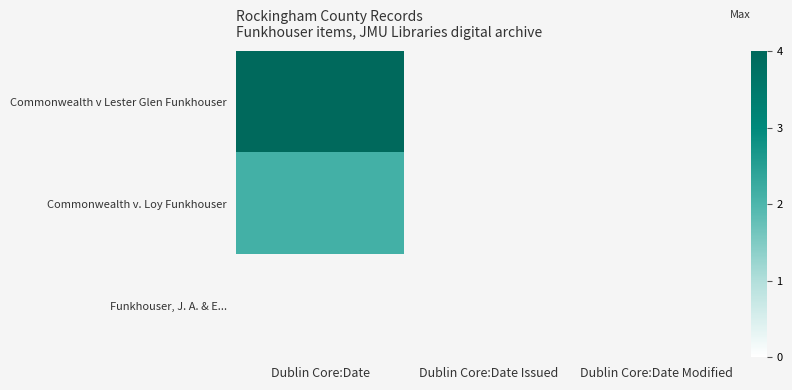

What is the minimum value shown in the chart?

2.1